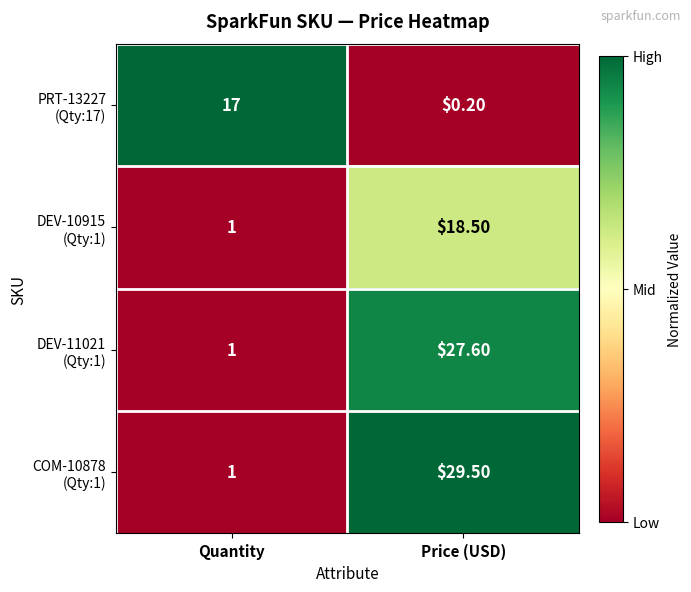

What is the difference between the highest and lowest values at Price (USD)?

29.3